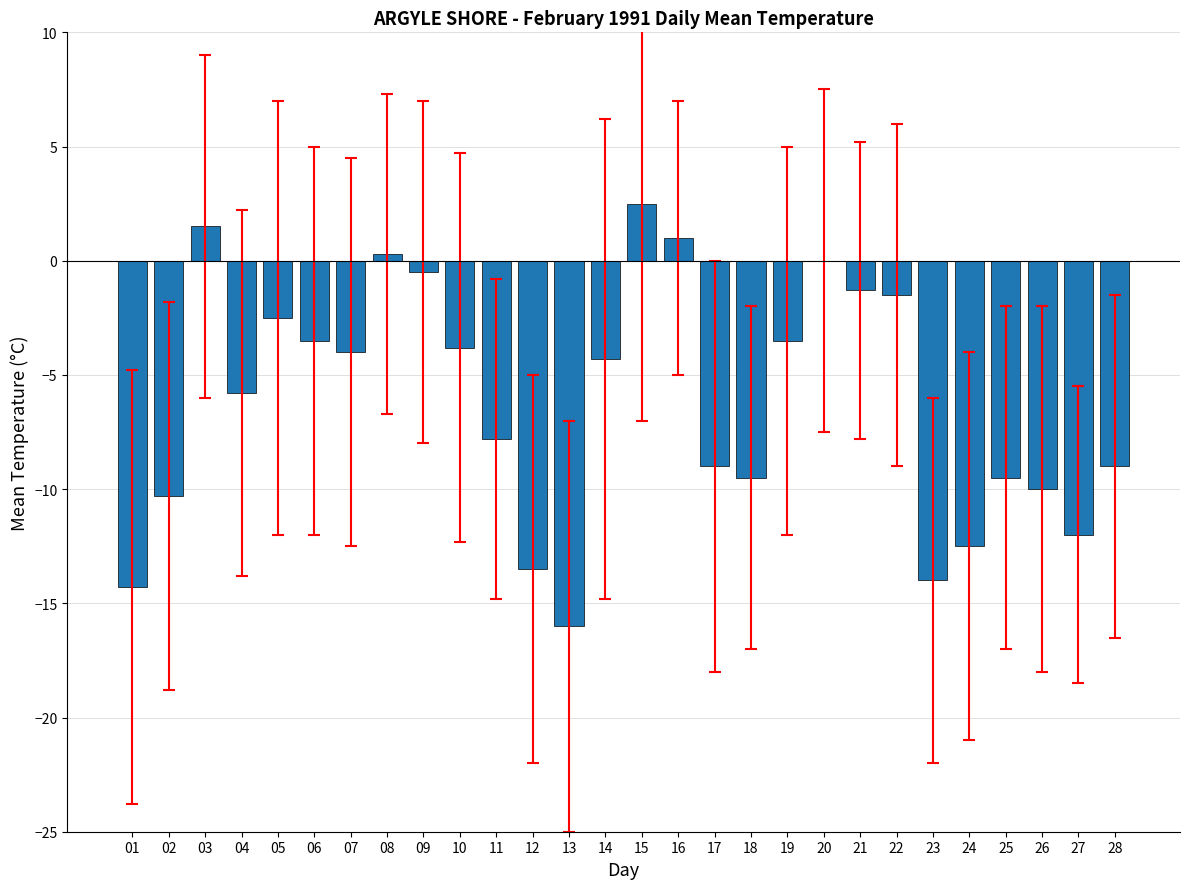

Which category has the highest value across all series?

15